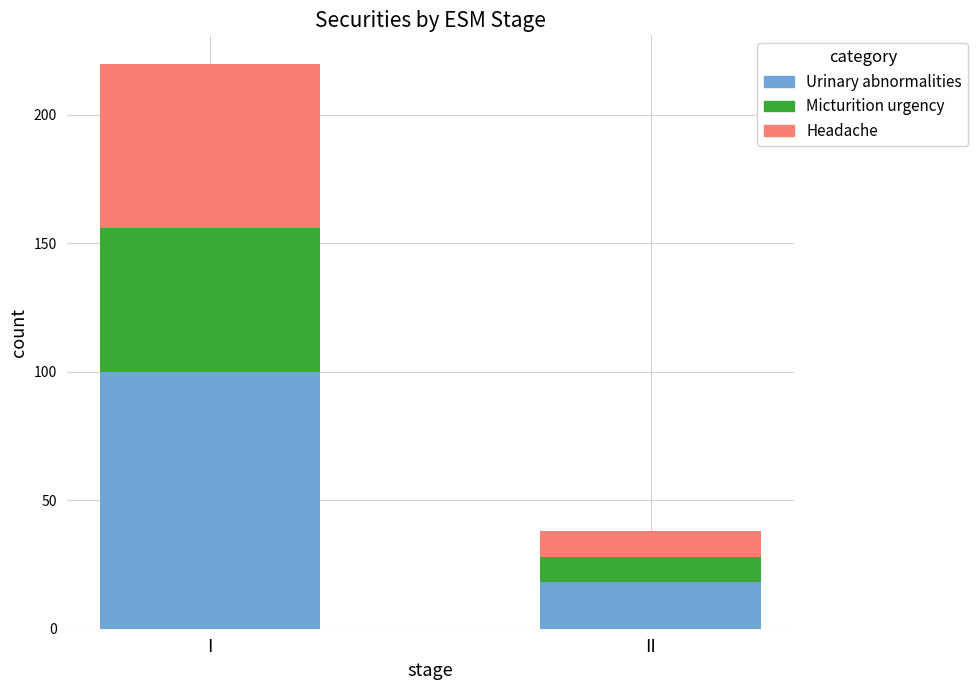

Reading right to left, list the values for the Urinary abnormalities series.

II=18	I=100